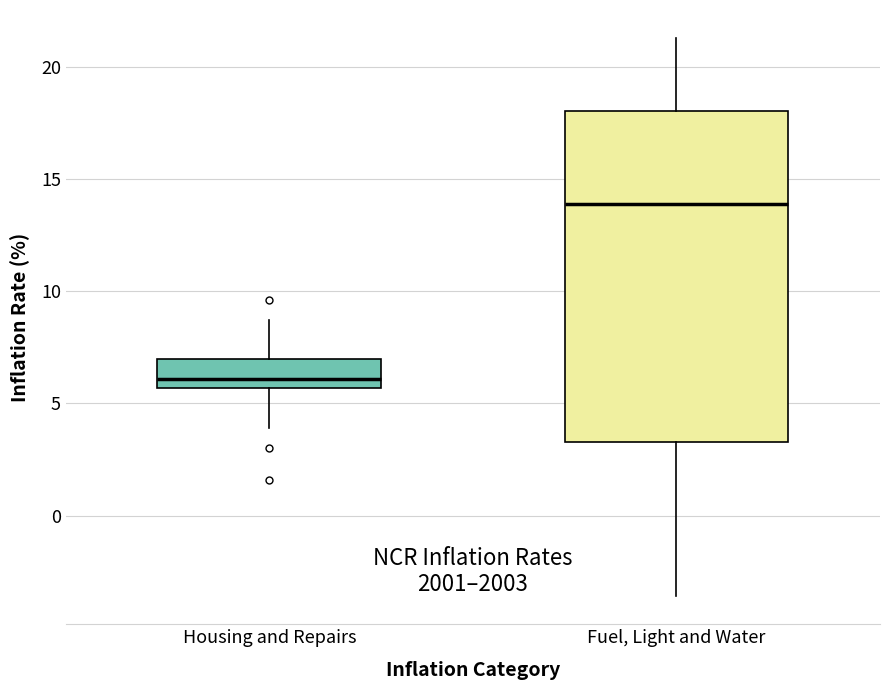

Which box is the tallest, from its lower edge to its upper edge?

Fuel, Light and Water